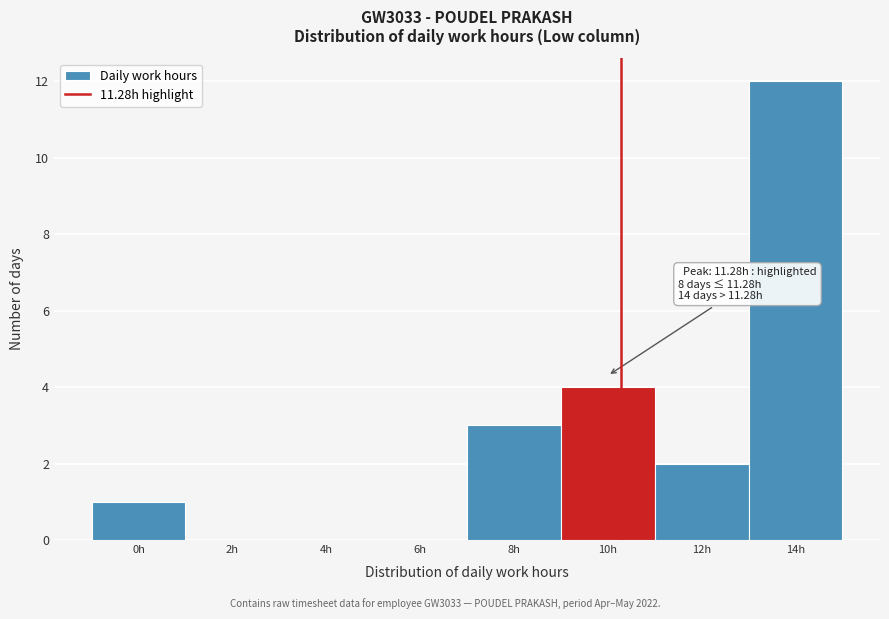

Reading right to left, list all the values displayed in this chart.

14h=12	12h=2	10h=4	8h=3	6h=0	4h=0	2h=0	0h=1